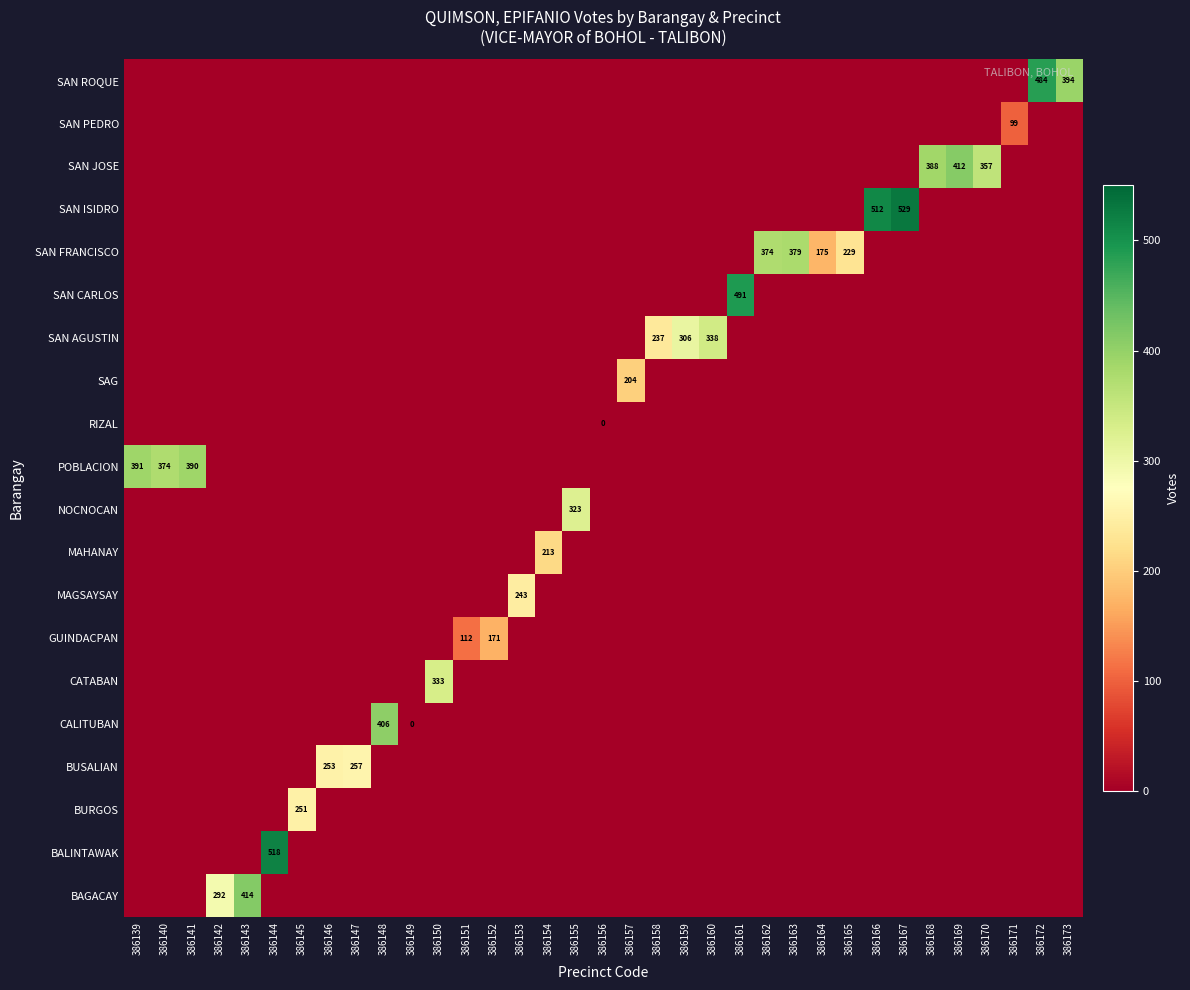

How many data points does each series have?

35